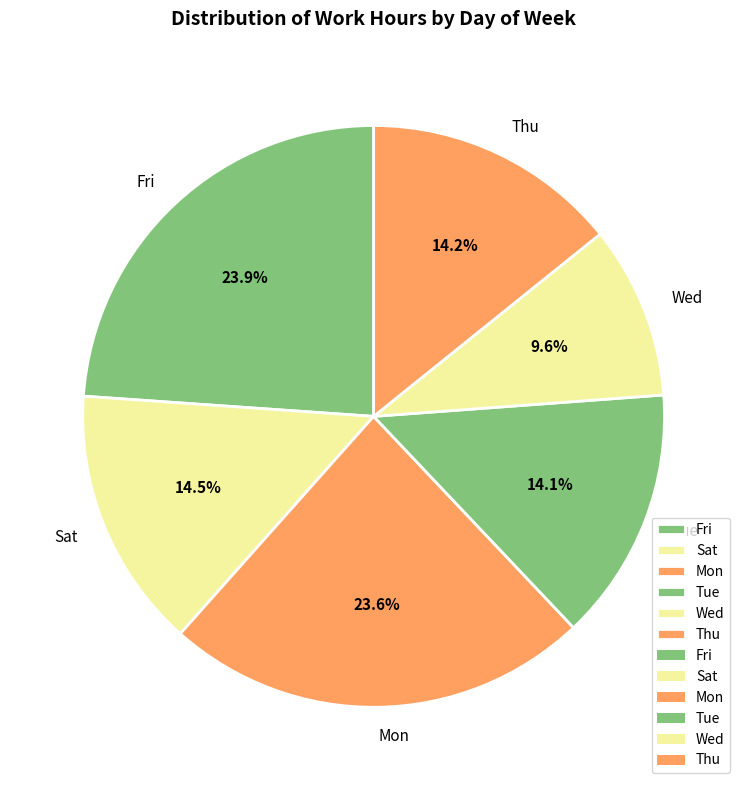

What is the smallest slice in the pie chart?

Wed